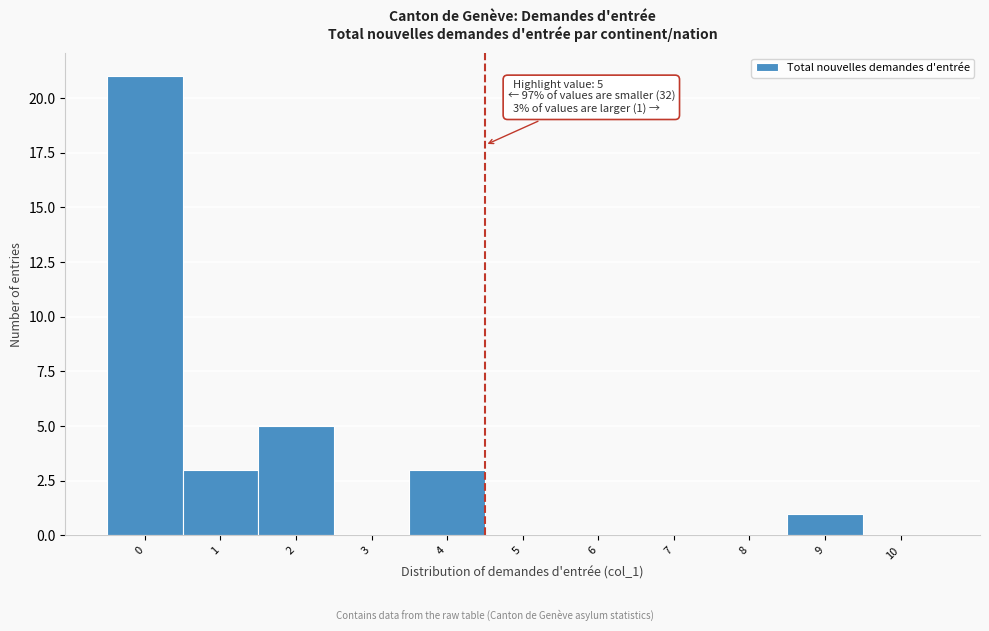

Reading left to right, extract all data points from this chart.

0=21	1=3	2=5	3=0	4=3	5=0	6=0	7=0	8=0	9=1	10=0